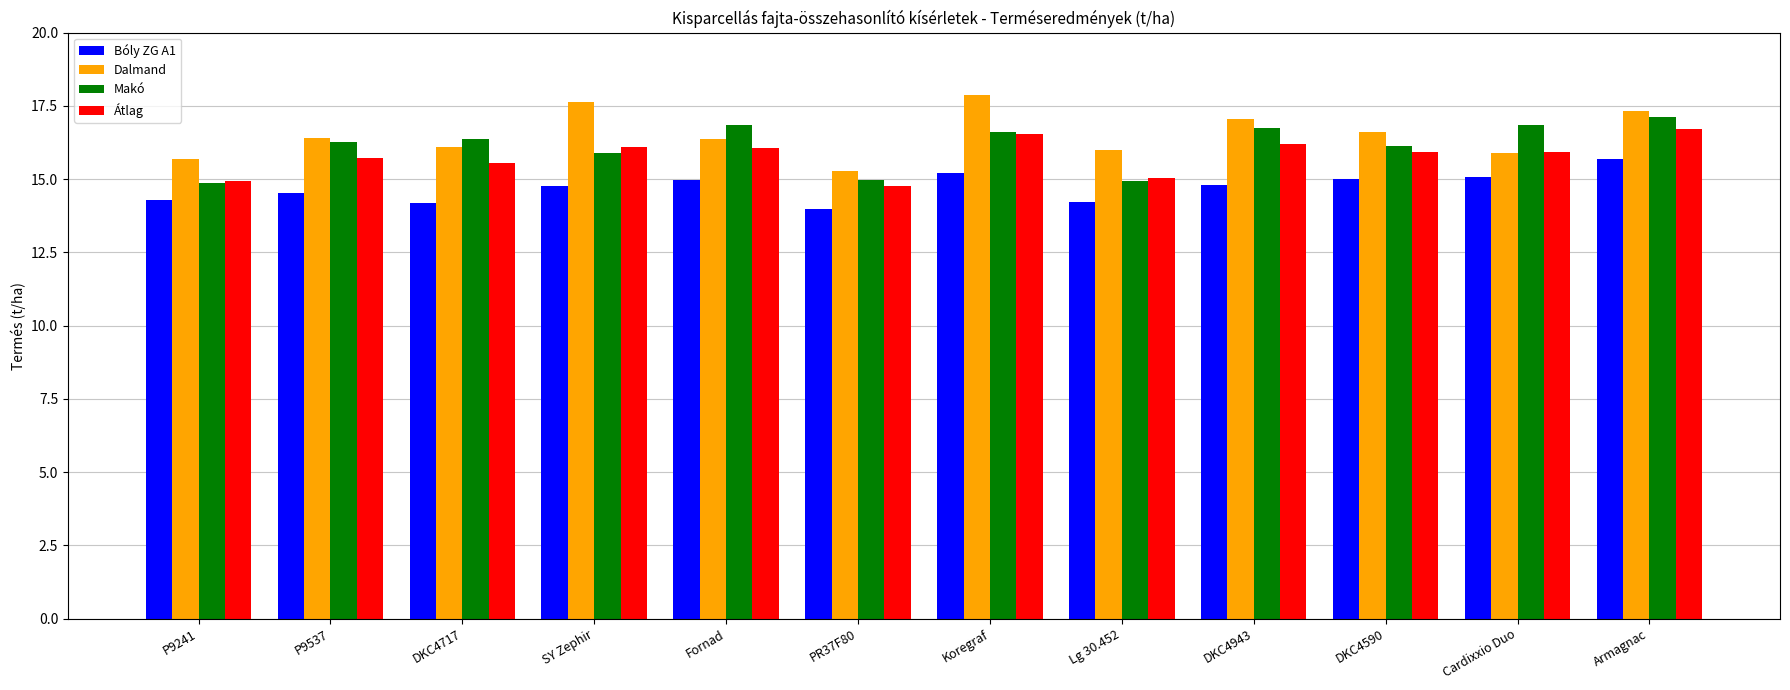

What is the difference between the Dalmand values at DKC4943 and DKC4590?

0.5